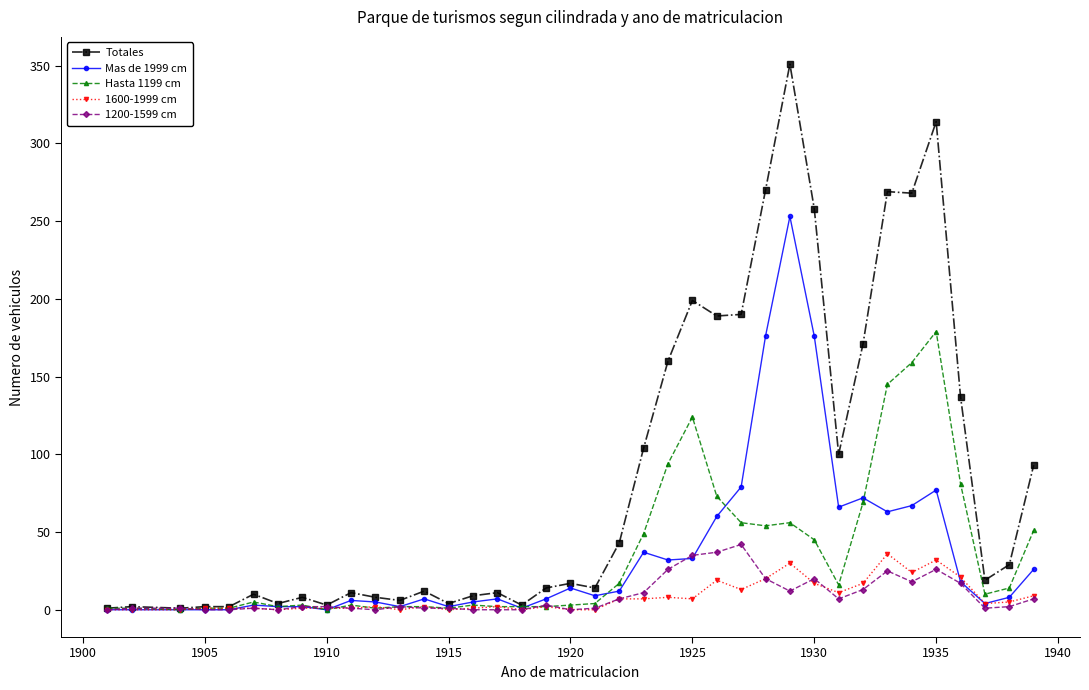

Rank the series by their maximum value, from highest to lowest.

Totales, Mas de 1999 cm, Hasta 1199 cm, 1200-1599 cm, 1600-1999 cm